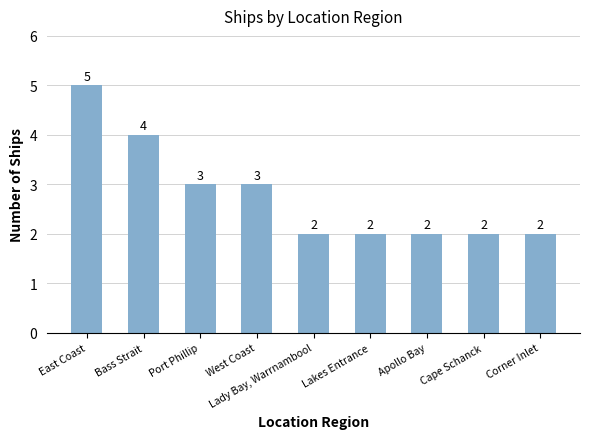

What is the value of the 2nd bar from the left?

4